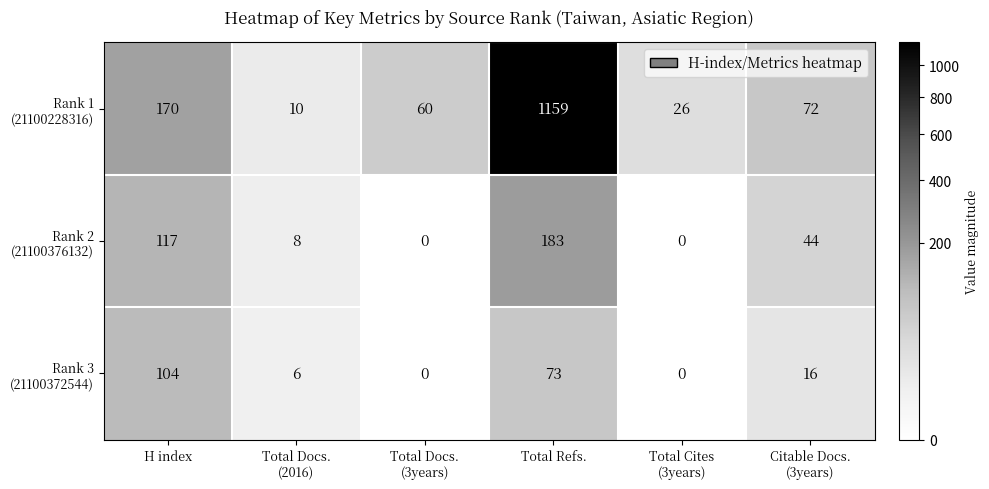

Count the number of categories in the chart.

6